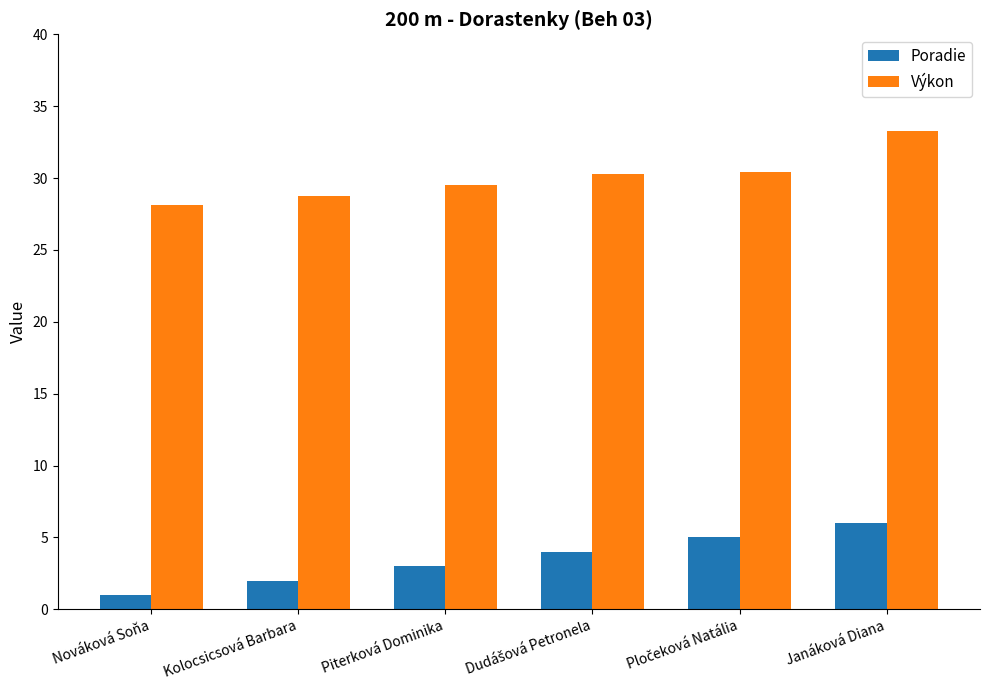

Which series has the widest spread of values?

Výkon